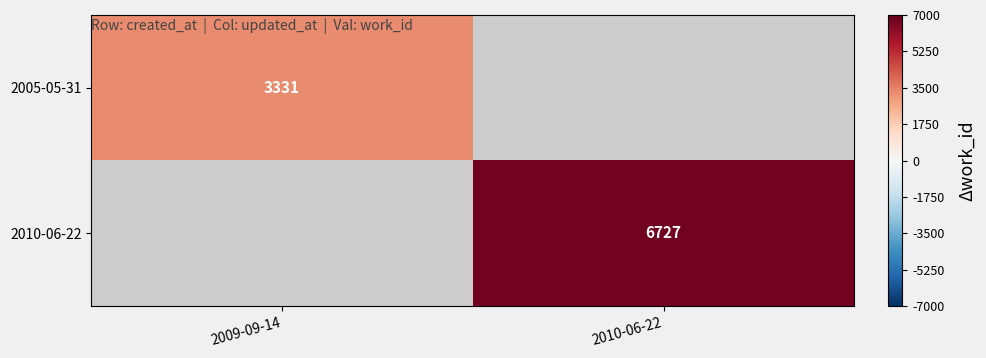

True or false: 2010-06-22 has a value of 6727 at 2010-06-22.

True